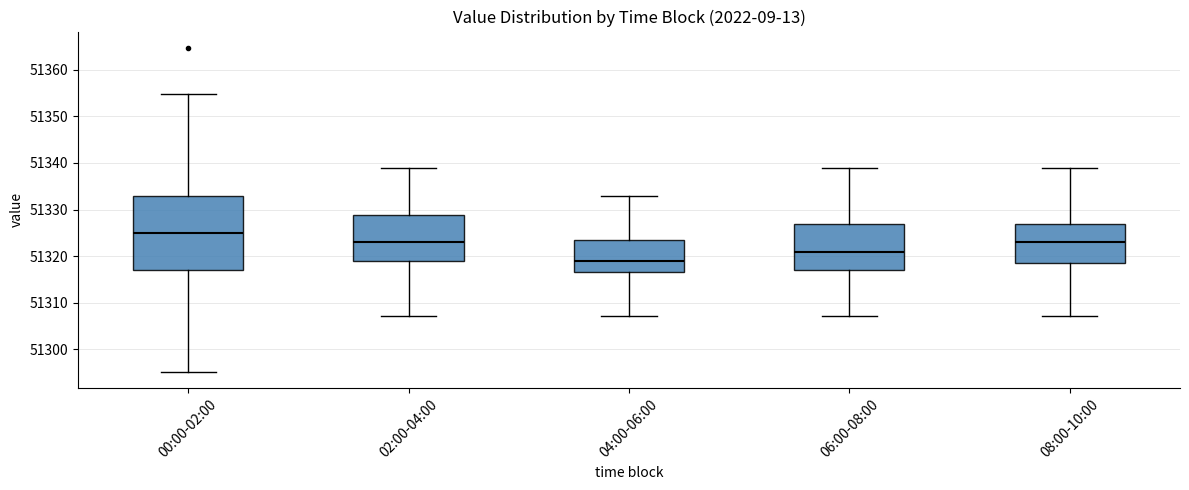

Reading left to right, transcribe this box plot: for each box, give where its median line is, the range the box spans, and where its two whiskers end, as read against the y-axis. The values are not printed on the chart, so give them approximately, as read against the axis.

00:00-02:00: median 51325, box 51317 to 51333, whiskers 51295 to 51355
02:00-04:00: median 51323, box 51319 to 51329, whiskers 51307 to 51339
04:00-06:00: median 51319, box 51317 to 51323, whiskers 51307 to 51333
06:00-08:00: median 51321, box 51317 to 51327, whiskers 51307 to 51339
08:00-10:00: median 51323, box 51319 to 51327, whiskers 51307 to 51339